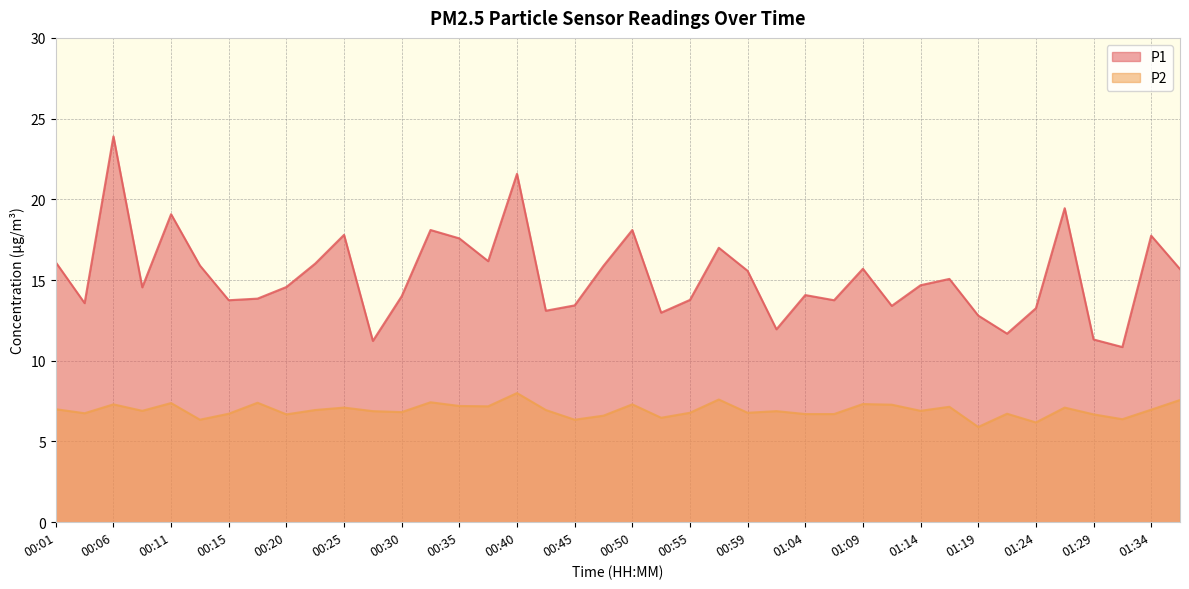

What is the label of the 6th point from the right?

01:24